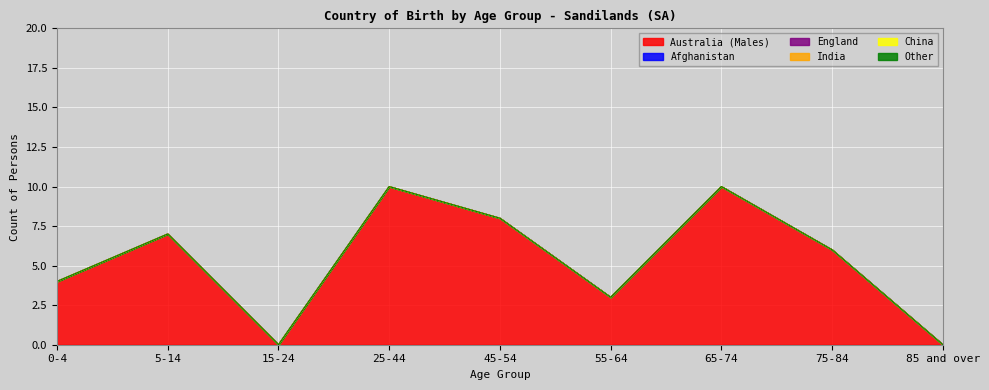

Does the chart display data point markers on the line(s)?

No